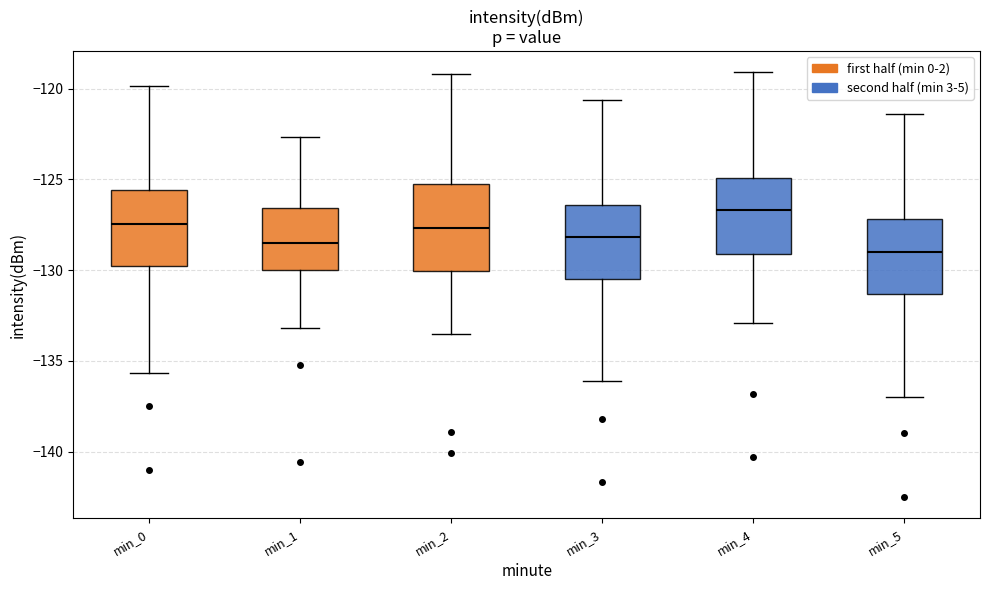

Comparing the boxes themselves (not the whiskers), which one is the tallest?

min_2